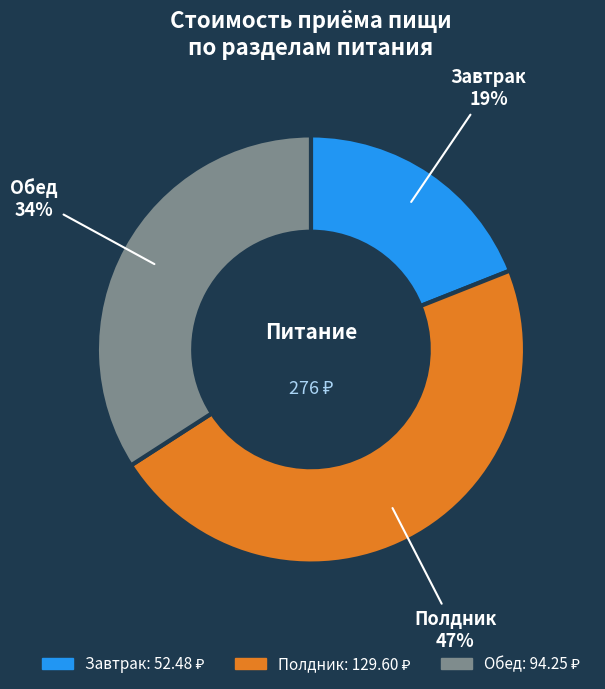

Is there a majority slice in this chart?

No